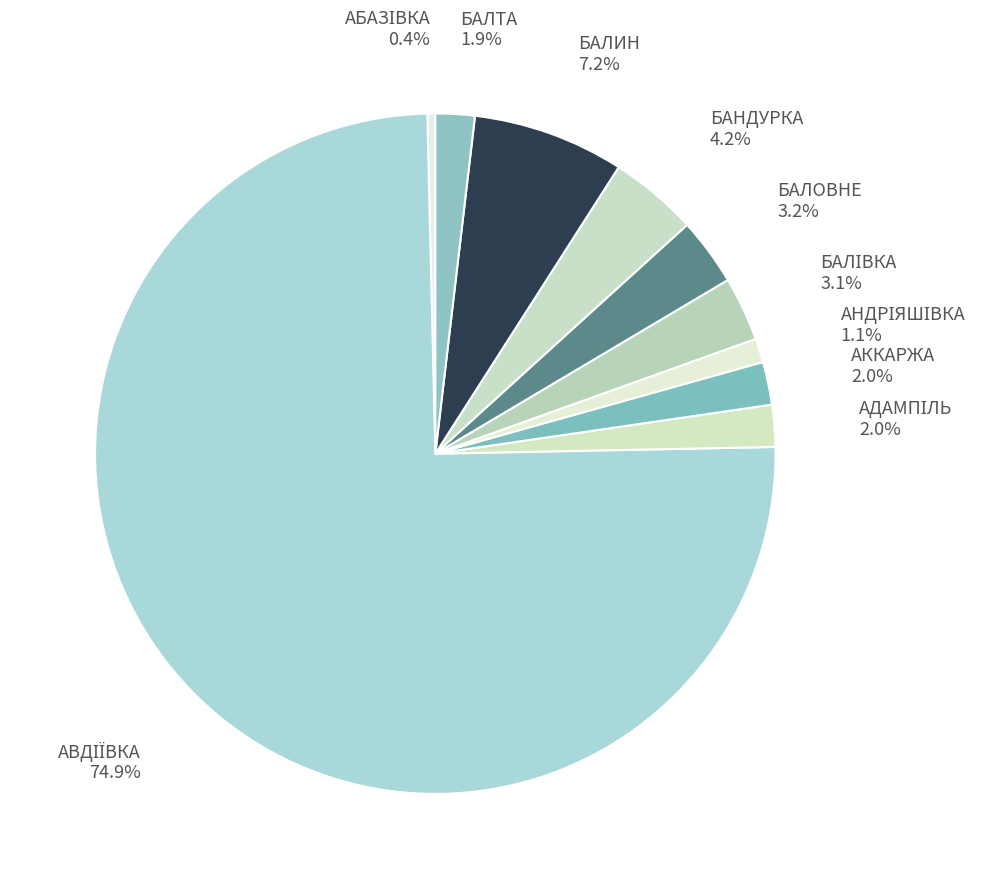

Count the number of slices in the pie.

10